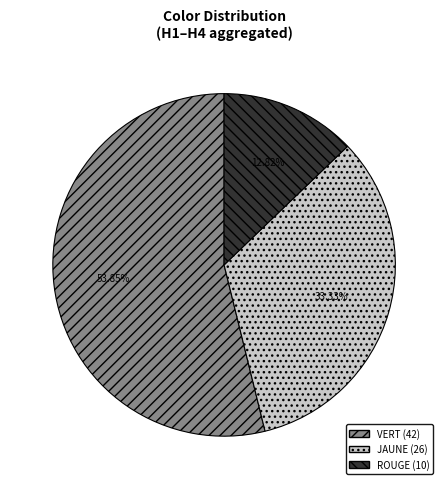

Approximately how many times larger is the value at JAUNE compared to VERT?

0.6